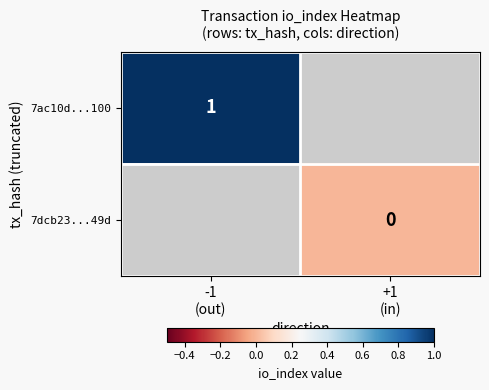

At how many categories does at least one series exceed 0?

1